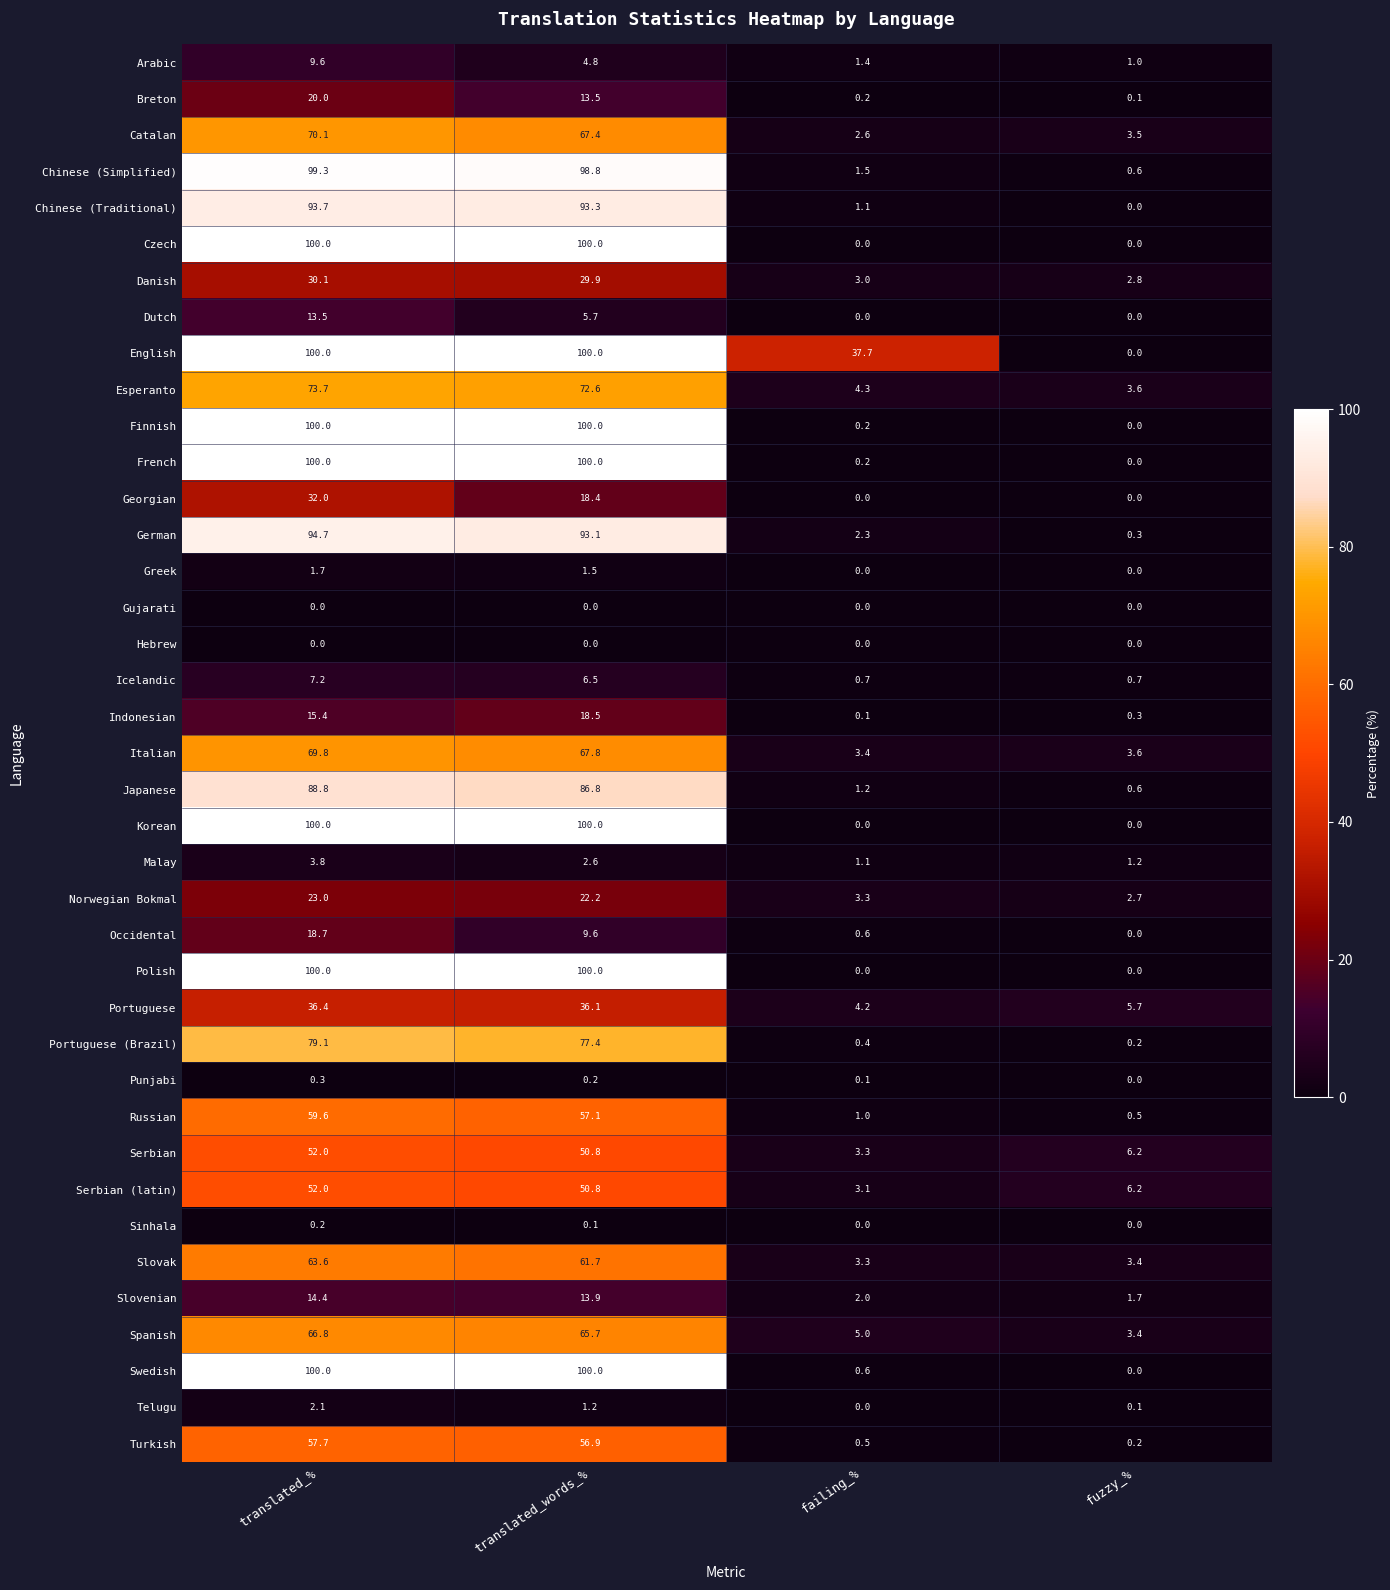

What is the greatest value displayed?

100.0